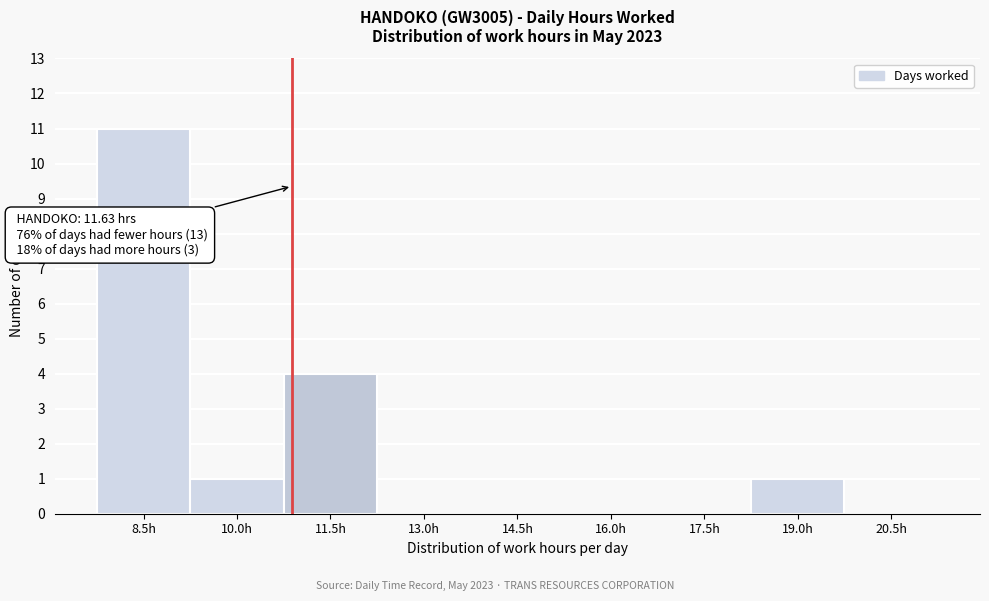

Reading left to right, transcribe all the data shown in this chart.

8.5h=11	10.0h=1	11.5h=4	13.0h=0	14.5h=0	16.0h=0	17.5h=0	19.0h=1	20.5h=0